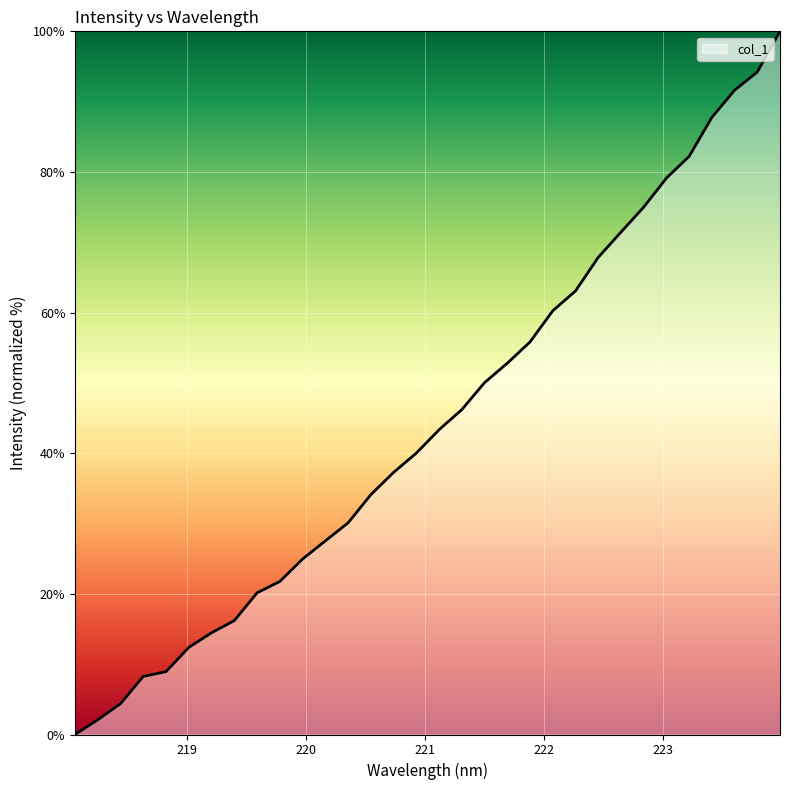

What is the difference between the maximum and minimum values?

100.0